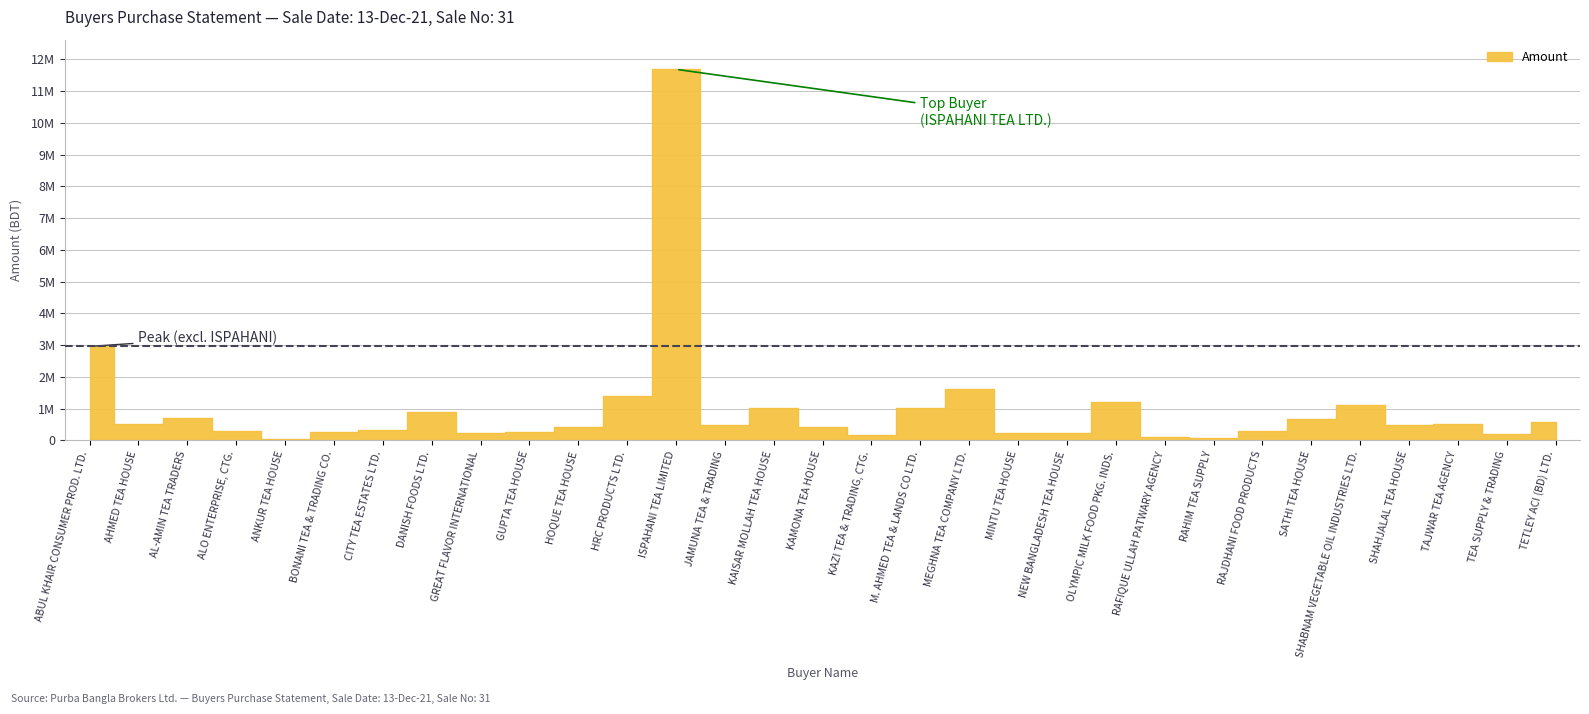

What is the difference between the second highest and second lowest values?

2881579.5